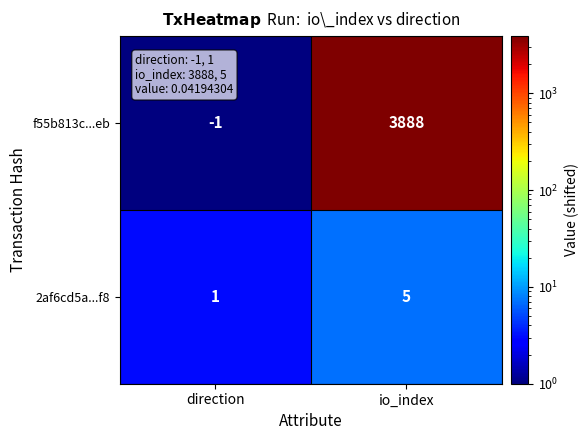

How many distinct data groups are displayed?

2